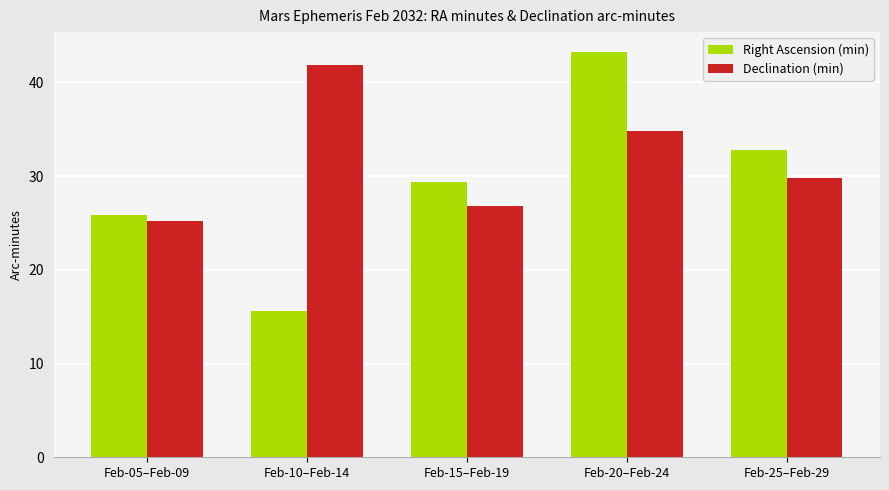

What is the label of the 5th bar from the right?

Feb-05–Feb-09